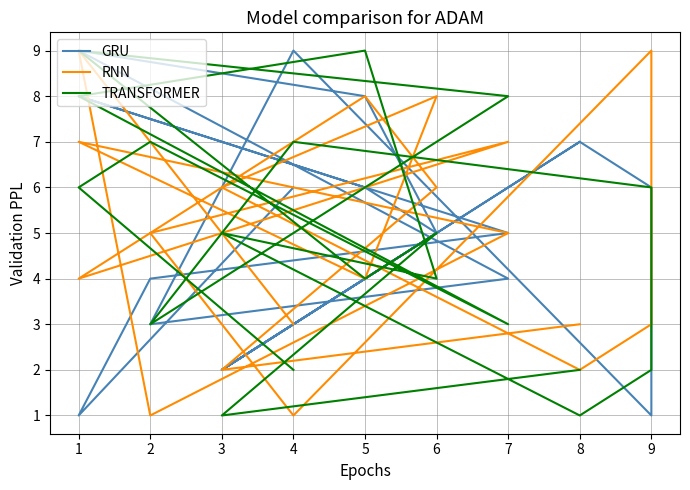

How many categories are shown in the chart?

19